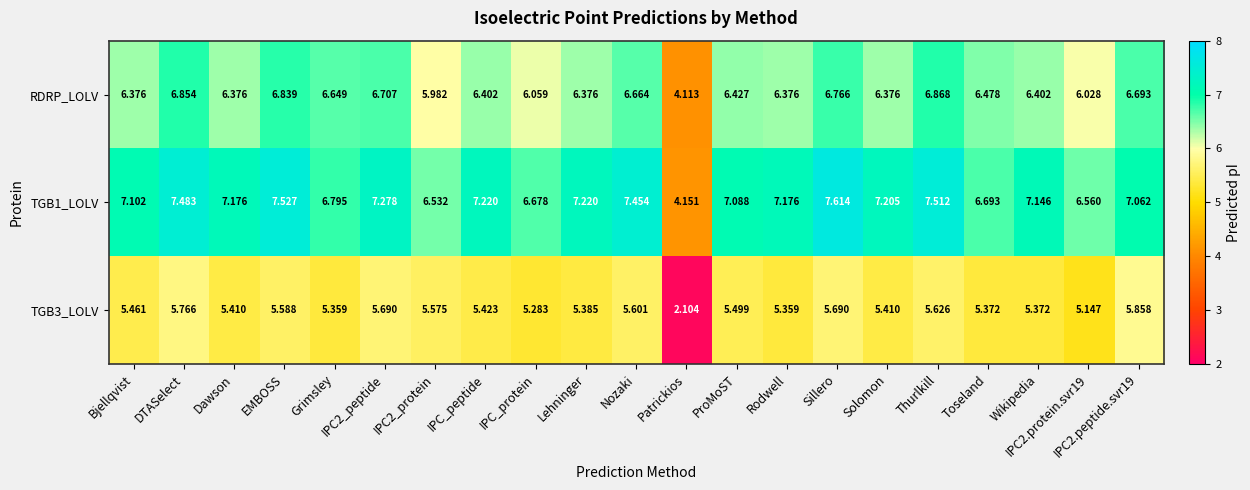

At which label is TGB3_LOLV closest to 3?

Patrickios